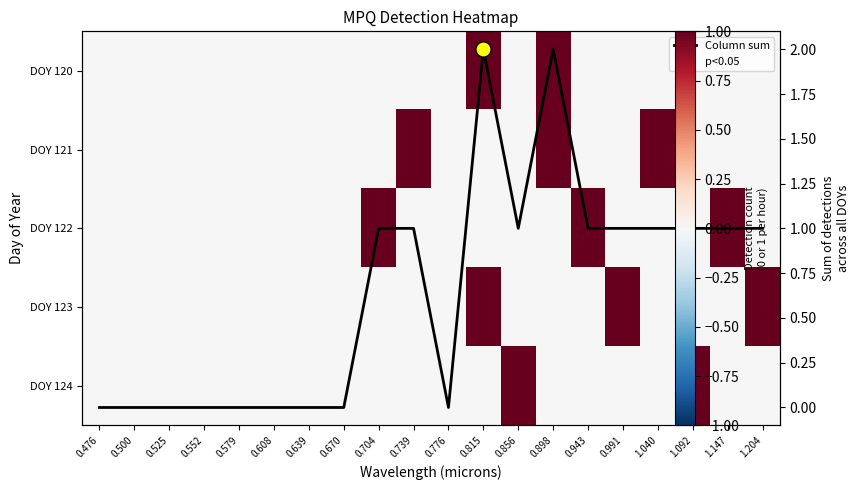

How many positive values does the DOY 120 series have?

2